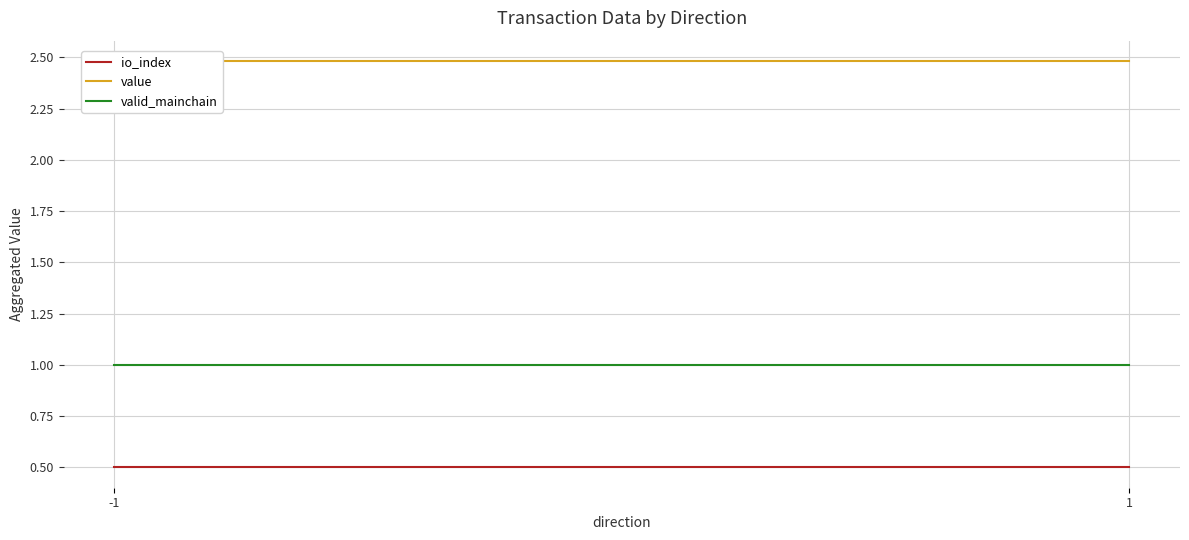

Is it true that value equals 1.3 at 1?

False